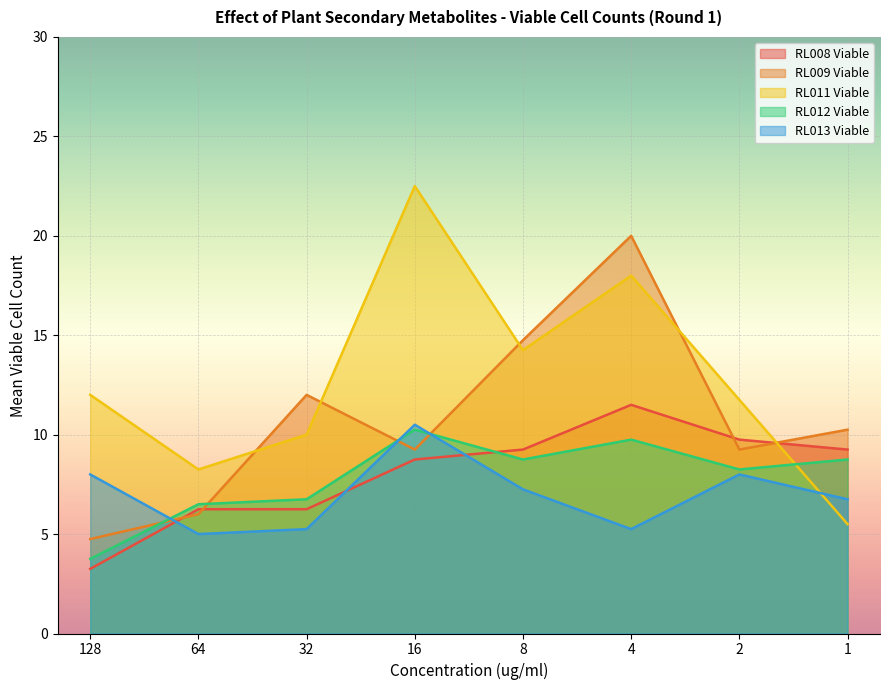

How many times do RL013 Viable and RL009 Viable cross each other?

3